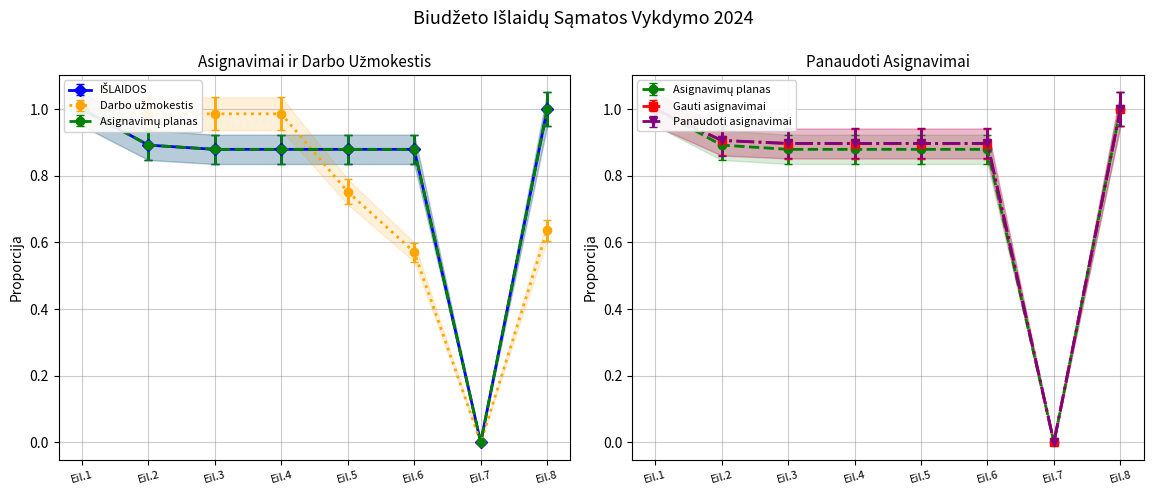

At which label does IŠLAIDOS reach its peak?

Eil.1